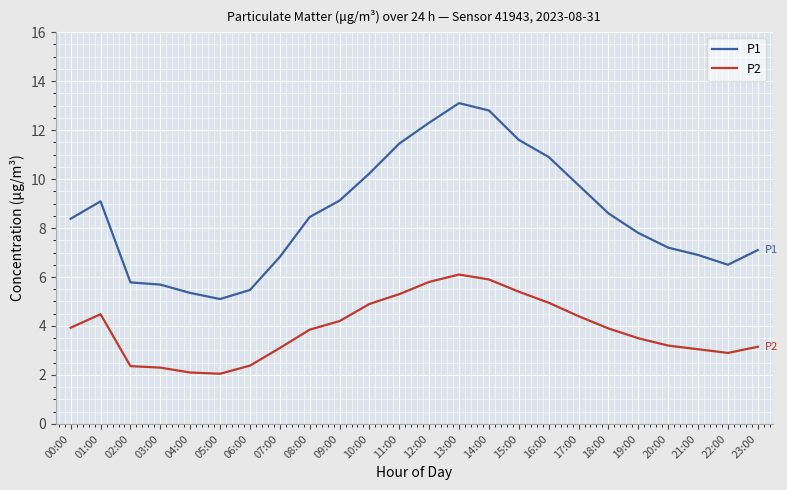

Which label corresponds to the largest value in the chart?

13:00